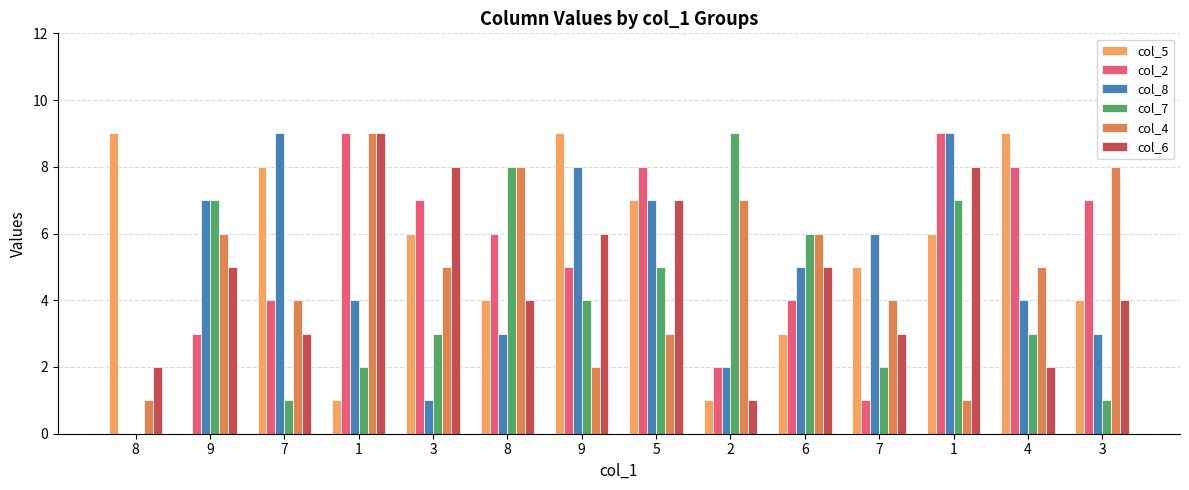

Count the col_5 values in the range 3 to 8.

8